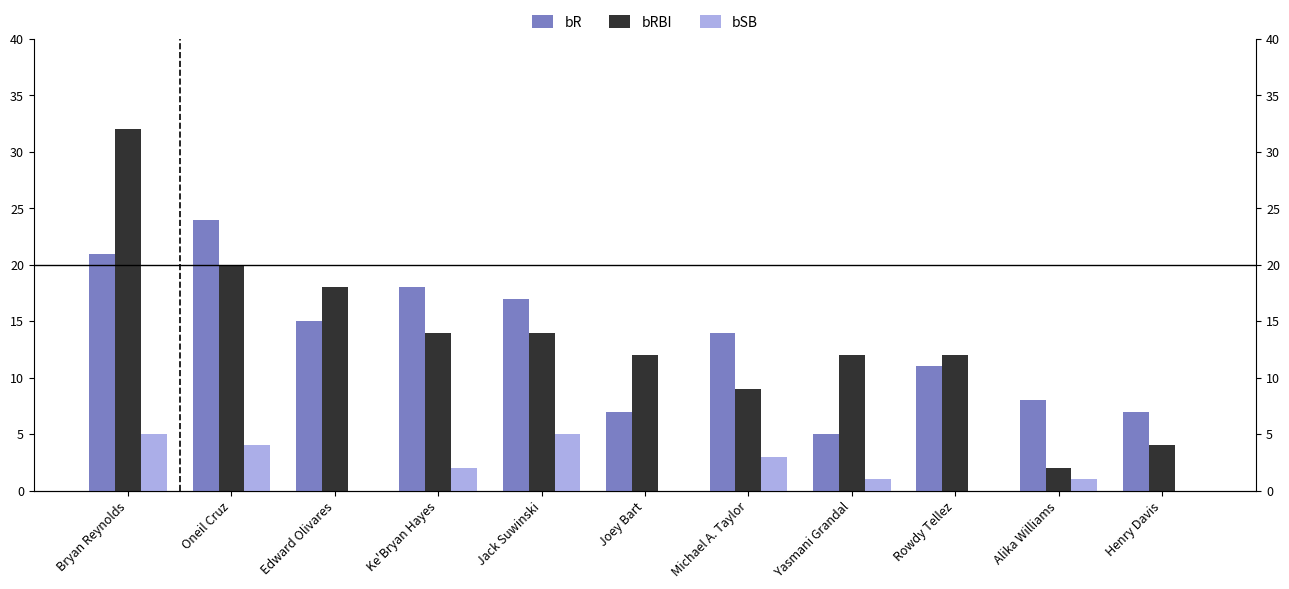

Which has a higher value, Henry Davis or Yasmani Grandal?

Henry Davis